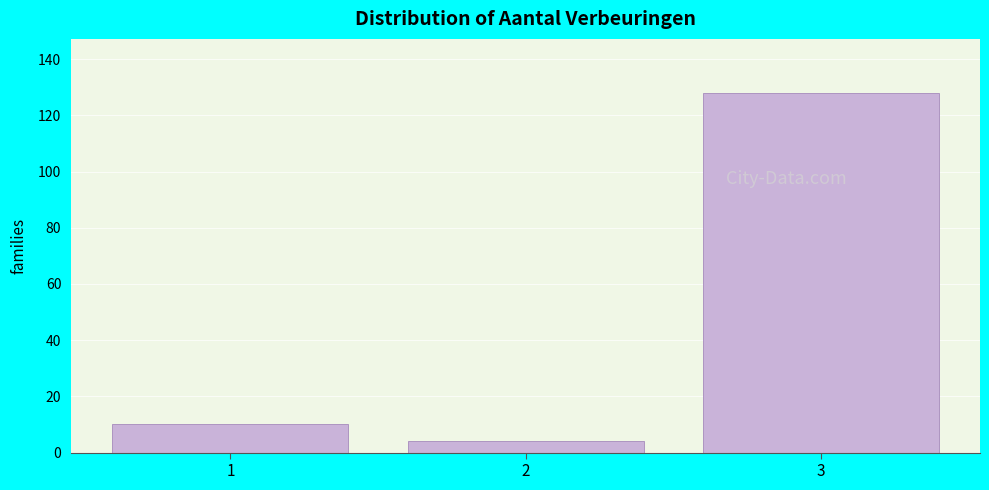

Reading right to left, what are all the values shown in this chart?

3=128	2=4	1=10